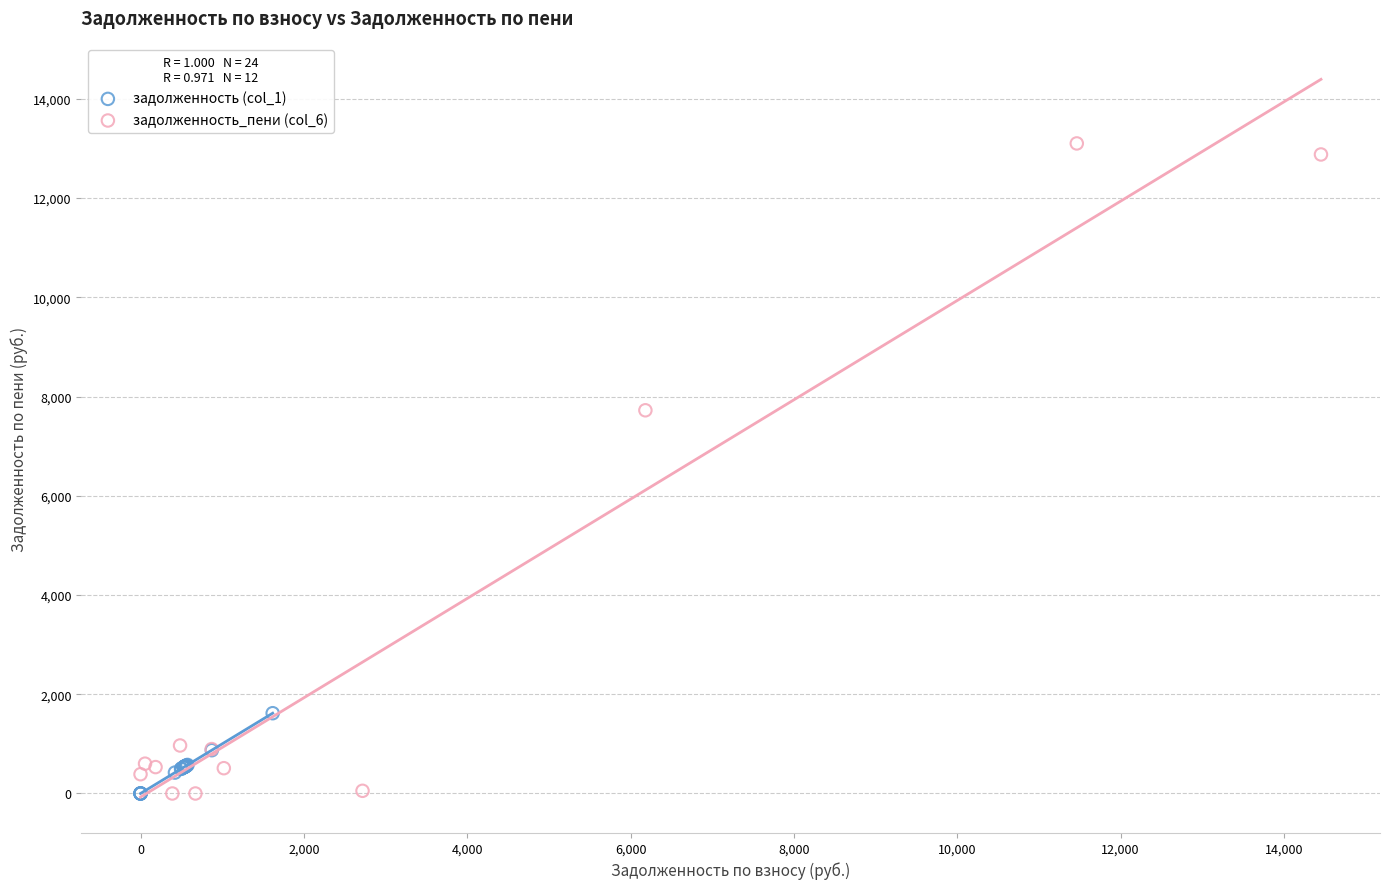

Which series reaches the maximum Y coordinate?

задолженность_пени (col_6)